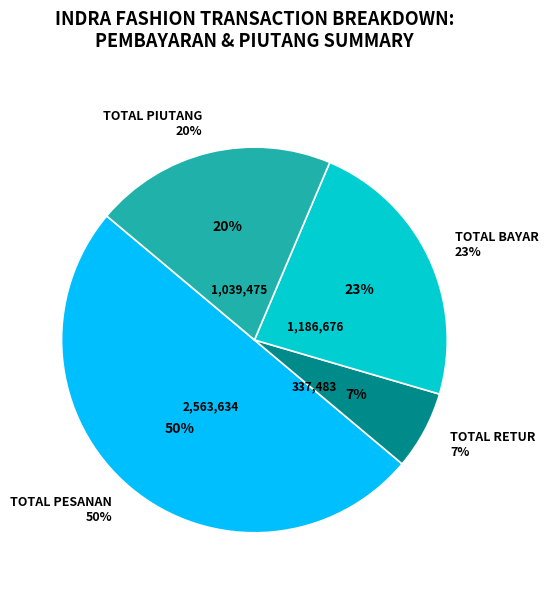

Rank the categories by value from highest to lowest.

TOTAL PESANAN, TOTAL BAYAR, TOTAL PIUTANG, TOTAL RETUR